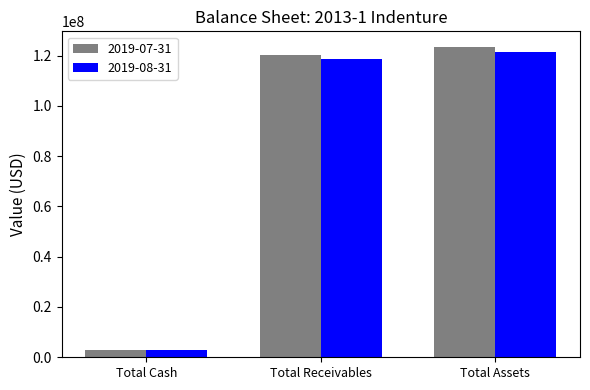

Which series has the largest range (max minus min)?

2019-07-31